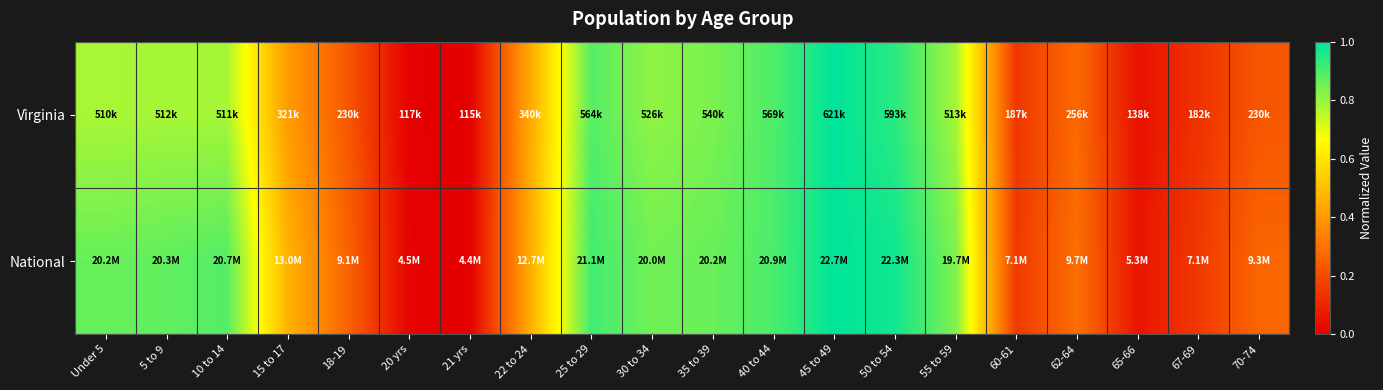

Reading right to left, transcribe all the data shown in this chart.

Virginia: 70-74=0.2	67-69=0.1	65-66=0.0	62-64=0.3	60-61=0.1	55 to 59=0.8	50 to 54=0.9	45 to 49=1.0	40 to 44=0.9	35 to 39=0.8	30 to 34=0.8	25 to 29=0.9	22 to 24=0.4	21 yrs=0.0	20 yrs=0.0	18-19=0.2	15 to 17=0.4	10 to 14=0.8	5 to 9=0.8	Under 5=0.8
National: 70-74=0.3	67-69=0.2	65-66=0.1	62-64=0.3	60-61=0.2	55 to 59=0.8	50 to 54=1.0	45 to 49=1.0	40 to 44=0.9	35 to 39=0.9	30 to 34=0.9	25 to 29=0.9	22 to 24=0.5	21 yrs=0.0	20 yrs=0.0	18-19=0.3	15 to 17=0.5	10 to 14=0.9	5 to 9=0.9	Under 5=0.9